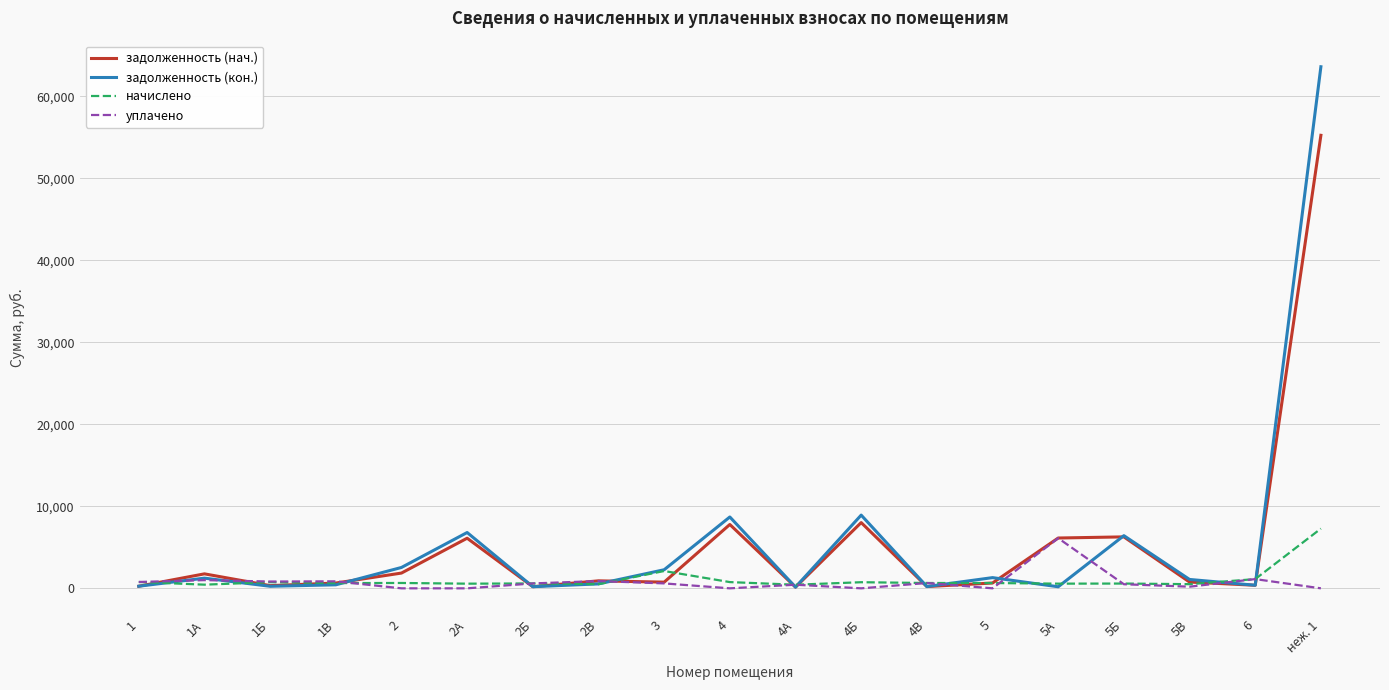

True or false: задолженность (кон.) has a value of 257.8 at 1.

True